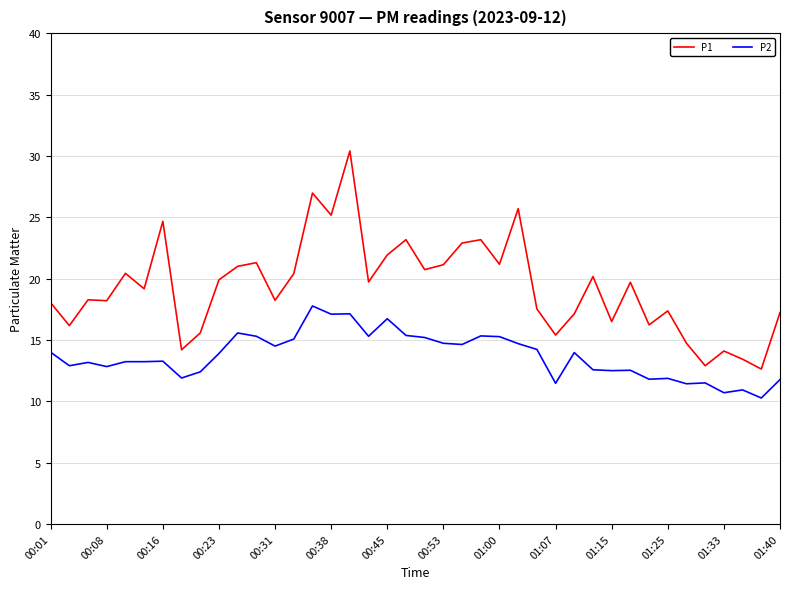

True or false: P1 and P2 intersect in this chart.

False